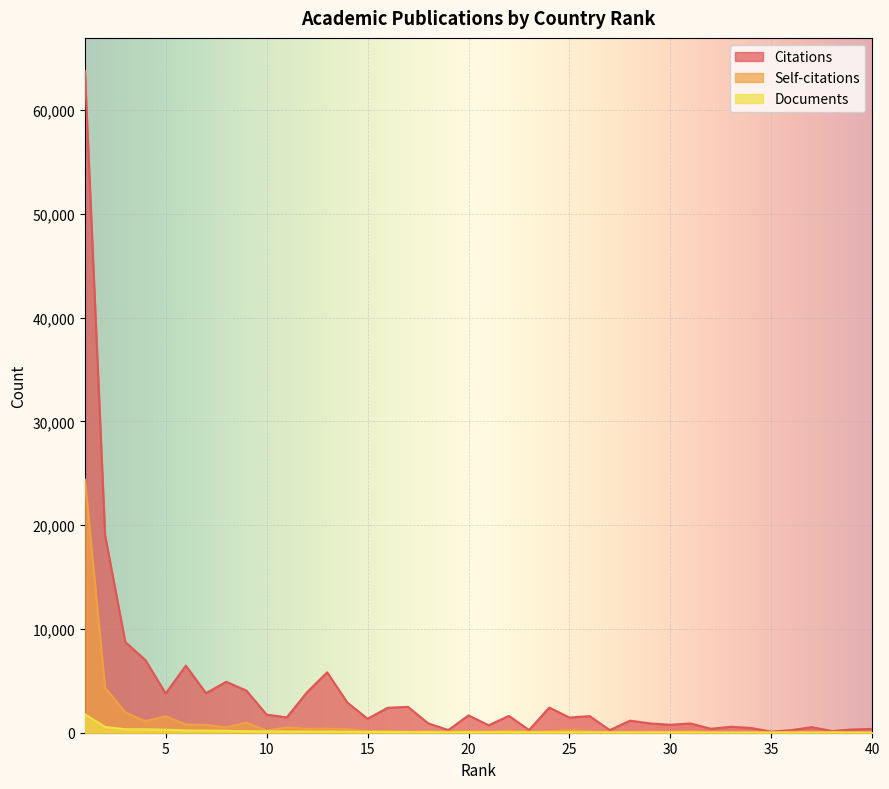

What is the difference between the Self-citations values at 29 and 37?

32